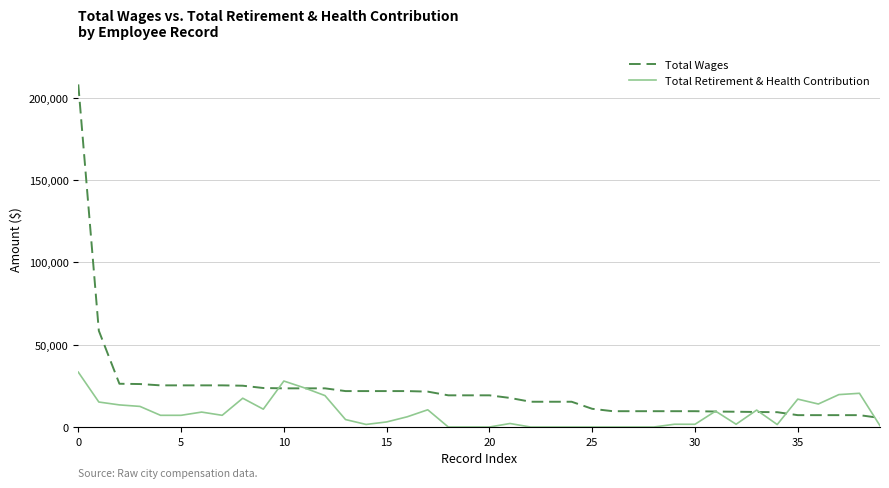

What is the greatest value displayed?

207992